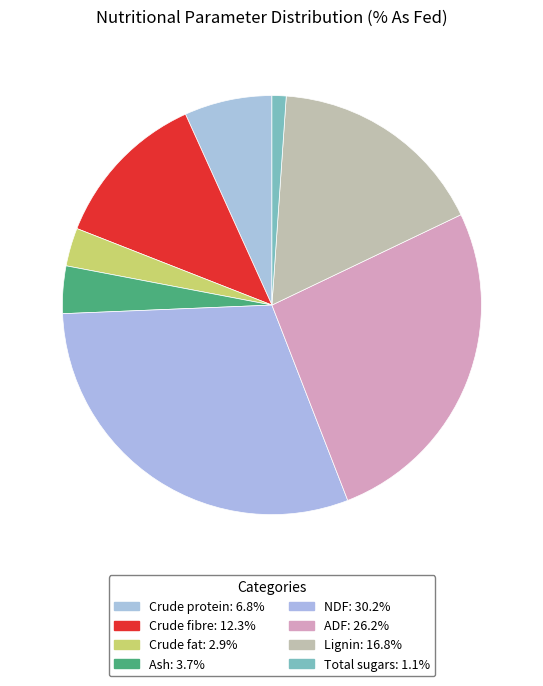

To the nearest percent, what percentage of the pie is Crude fibre?

12%